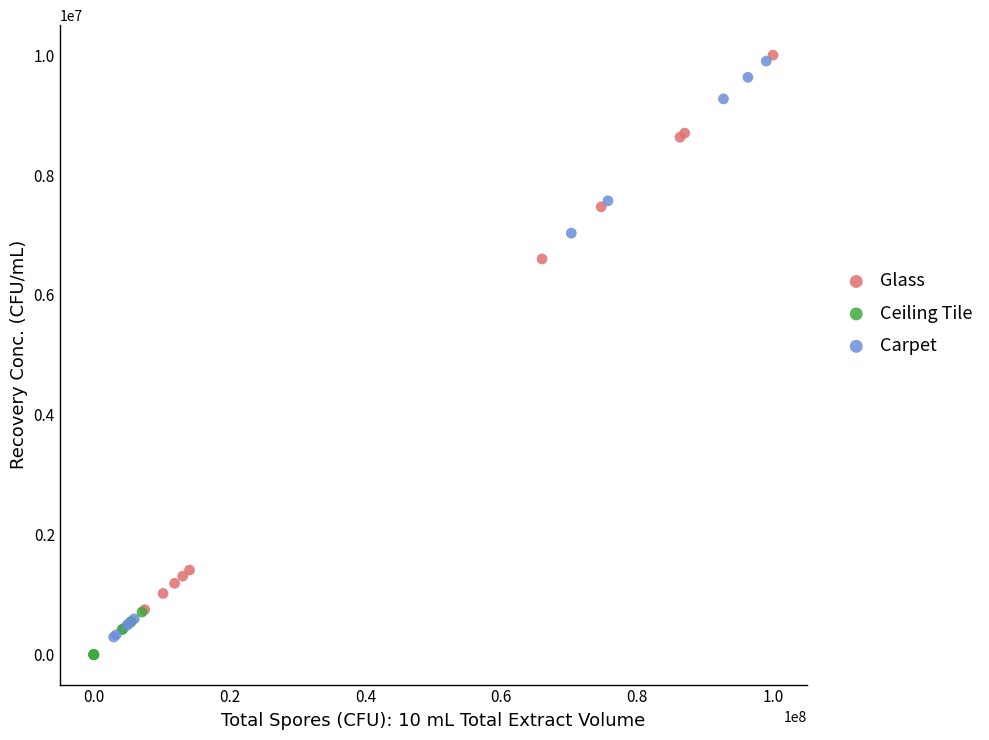

Which series has the largest Y range (max minus min)?

Carpet